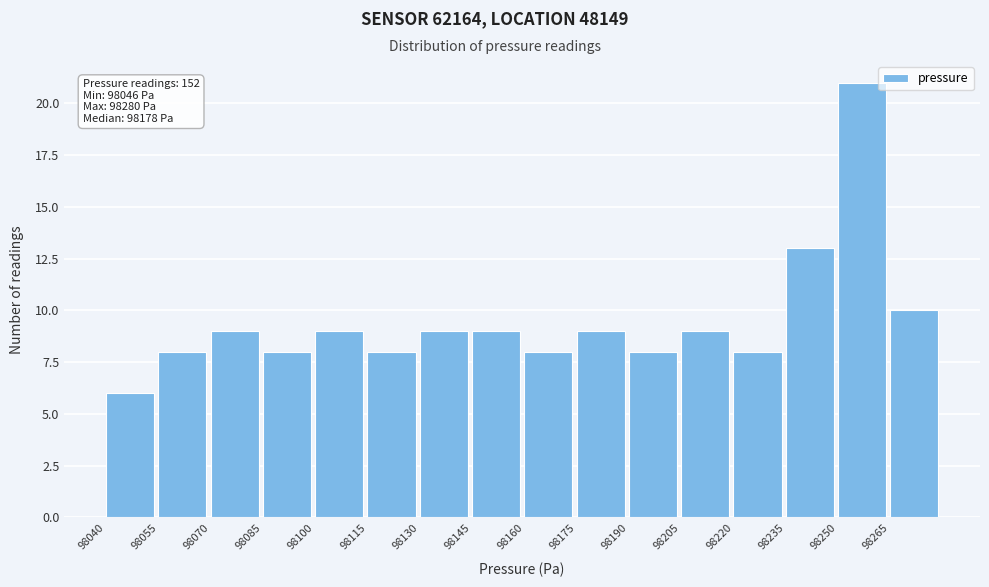

Over which range of the x-axis is the bar tallest?

98250 to 98265